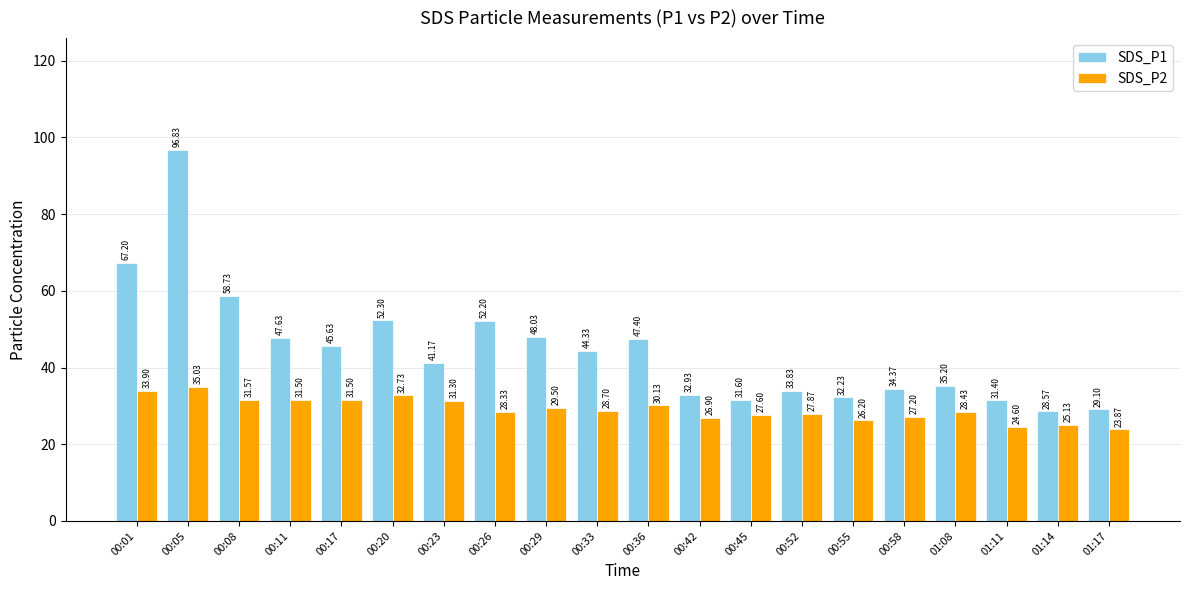

What is the highest value of the SDS_P2 series?

35.0